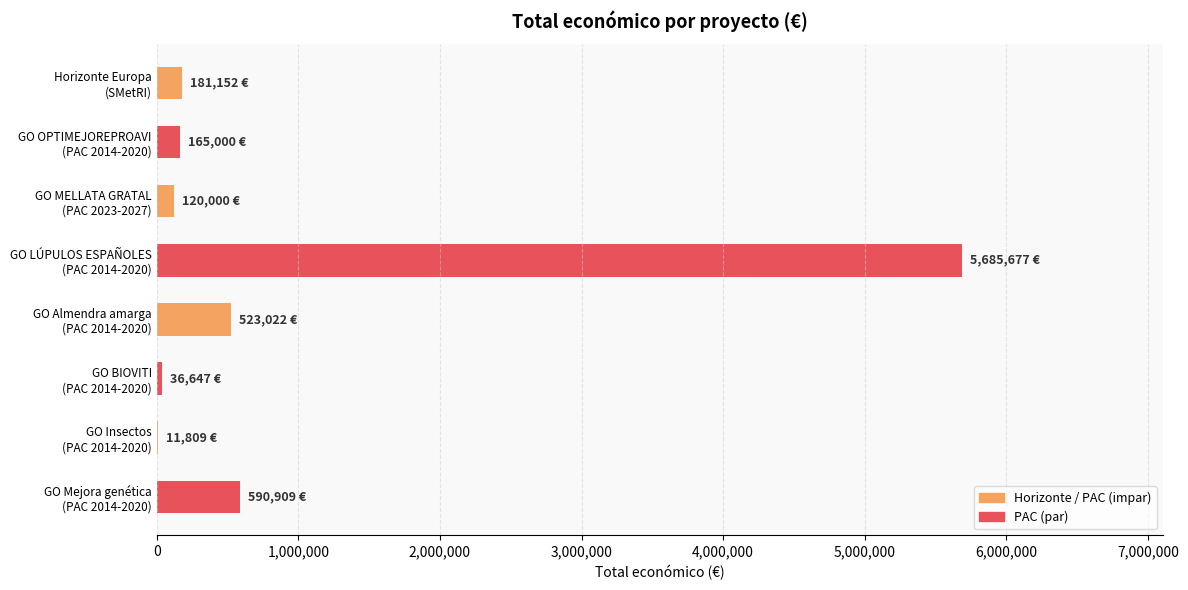

What is the sum of all values?

7314216